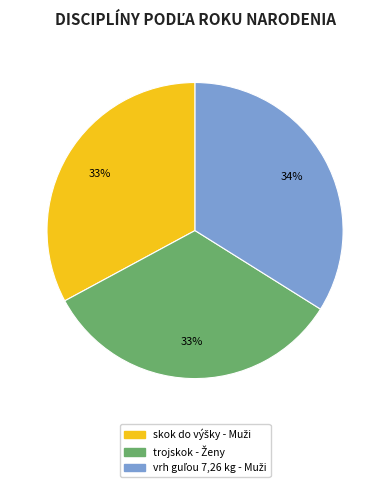

To the nearest percent, what is the average slice percentage?

33%